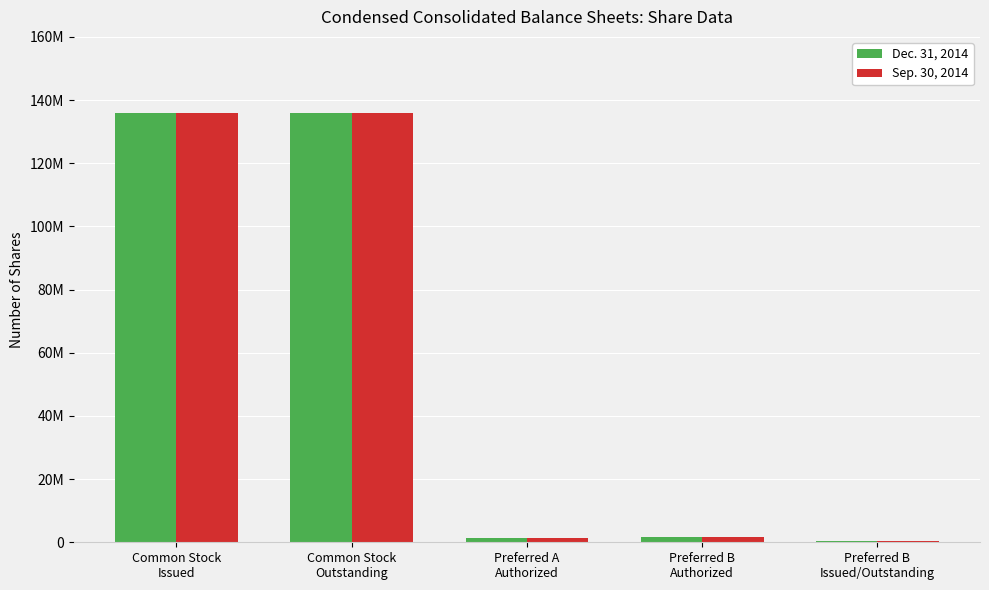

Are the bars horizontal?

No